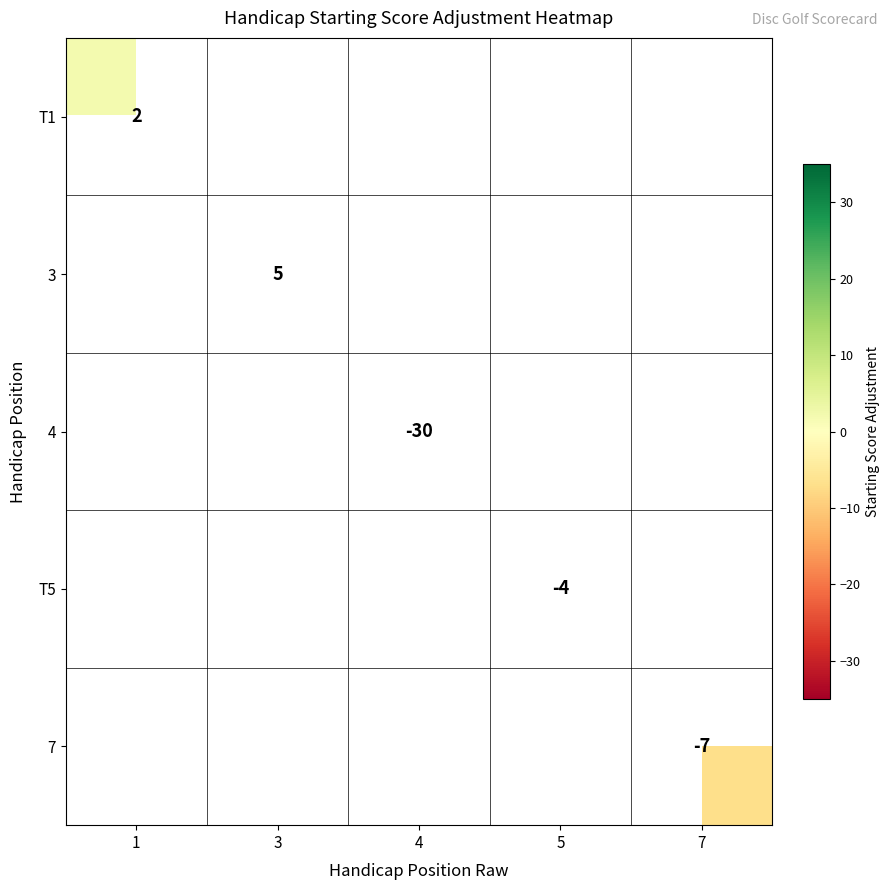

Is it true that 7 equals -4 at 7?

False